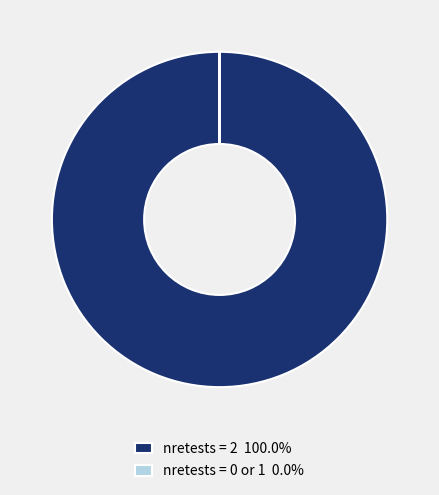

Is there a majority slice in this chart?

Yes